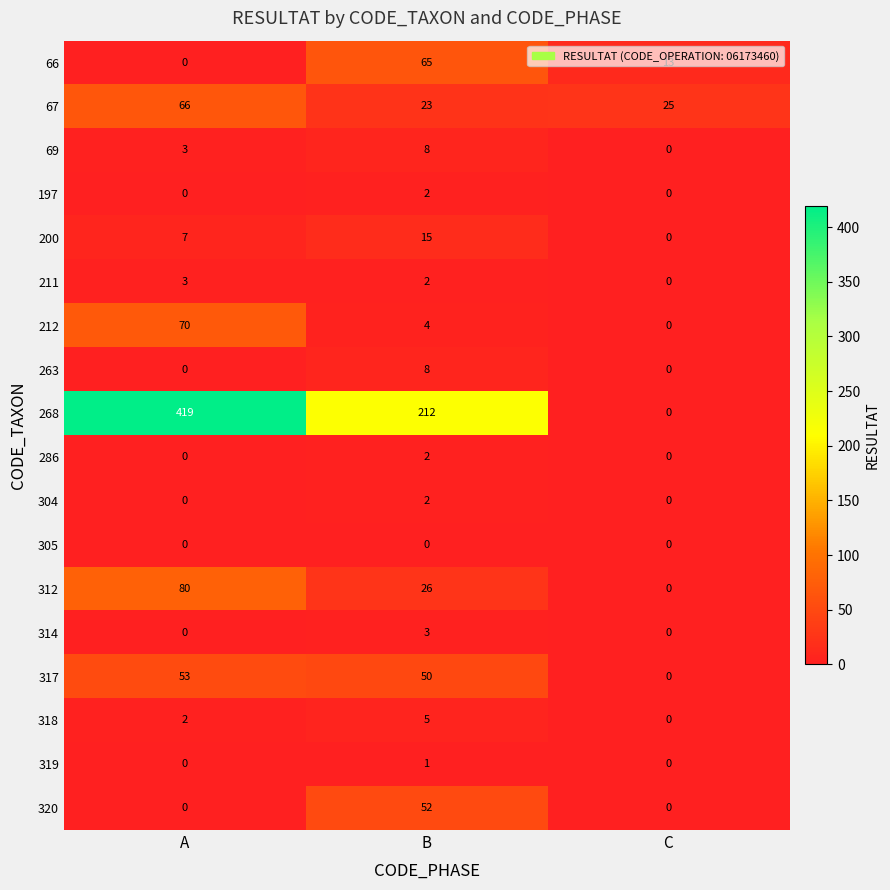

What is the greatest value displayed?

419